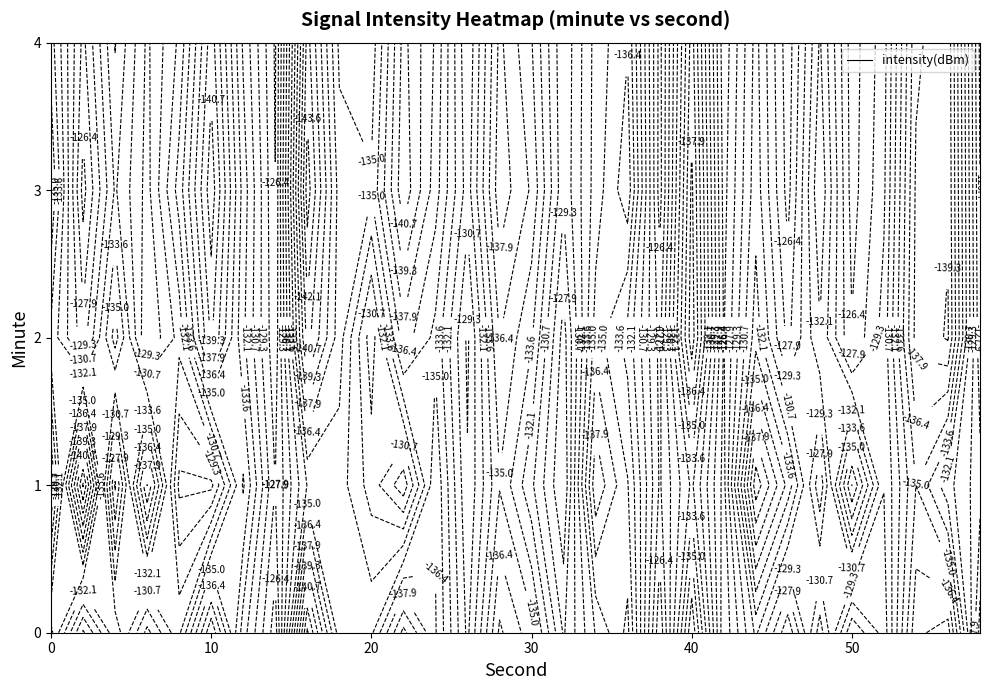

What is the spread (max minus min) of values at 19?

2.4